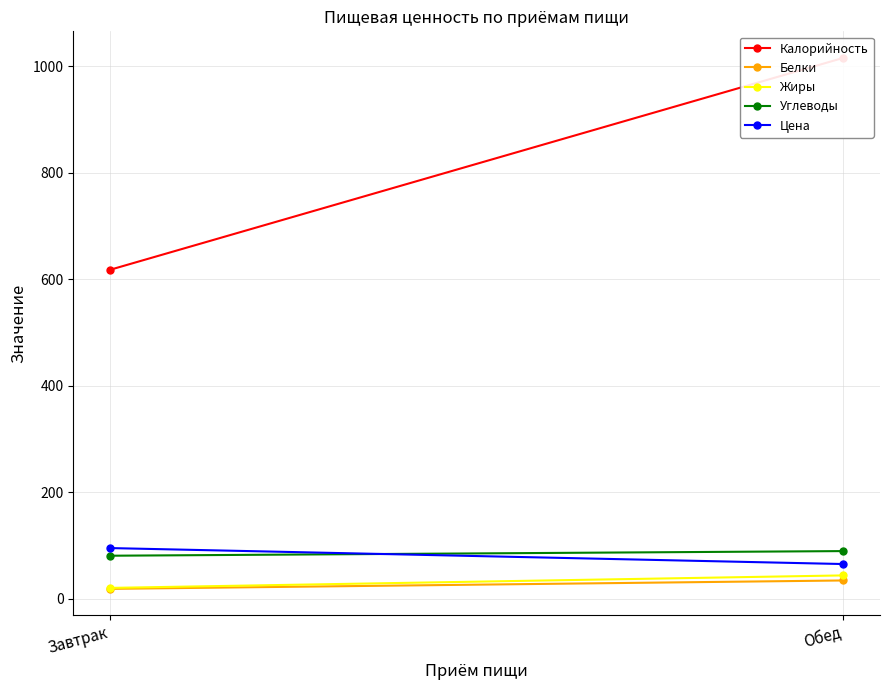

What is the highest value of the Калорийность series?

1015.5